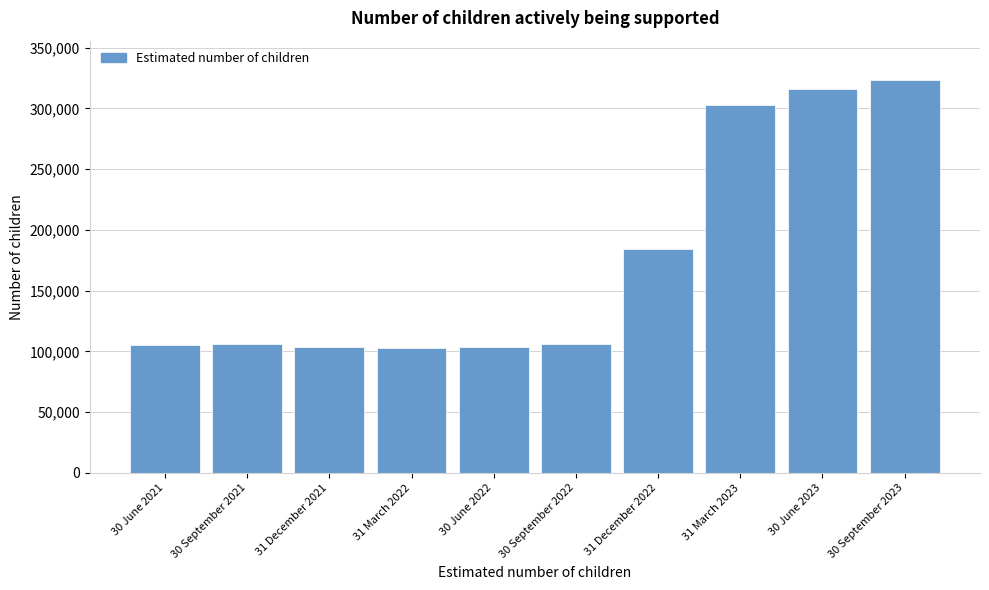

What is the sum of all values?

1754505